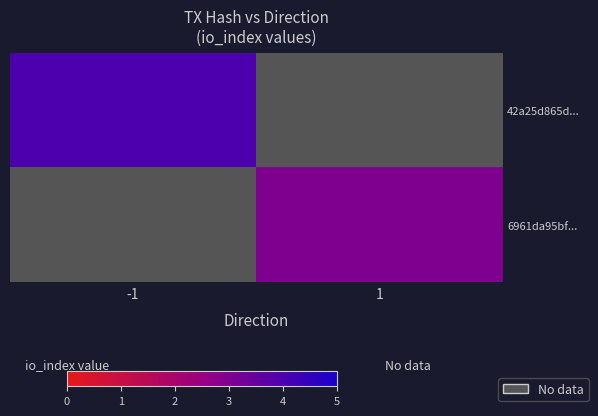

Is it true that 6961da95bf... equals 3.0 at 1?

True